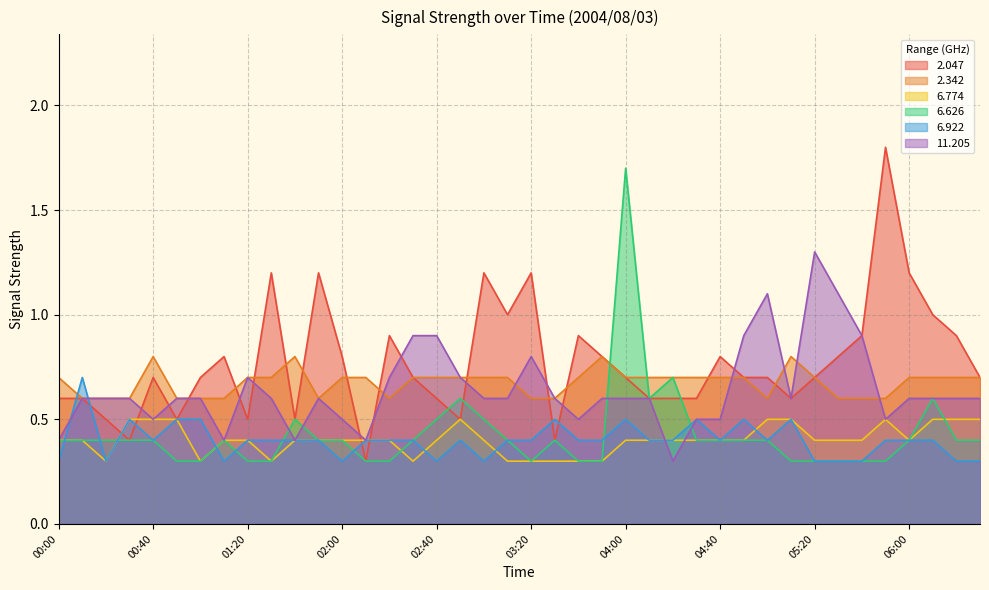

Does the chart display data point markers on the line(s)?

No